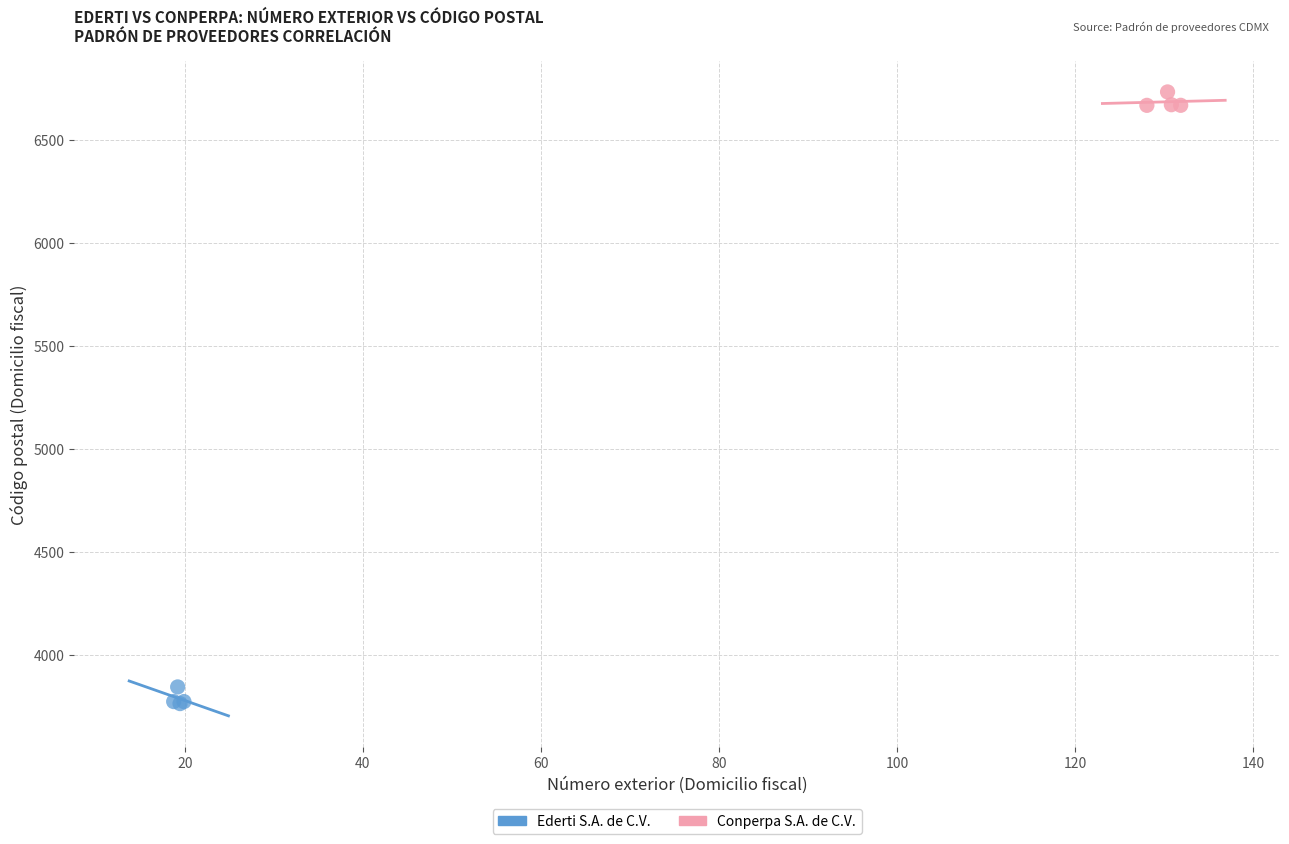

Which series reaches the minimum Y coordinate?

Ederti S.A. de C.V.